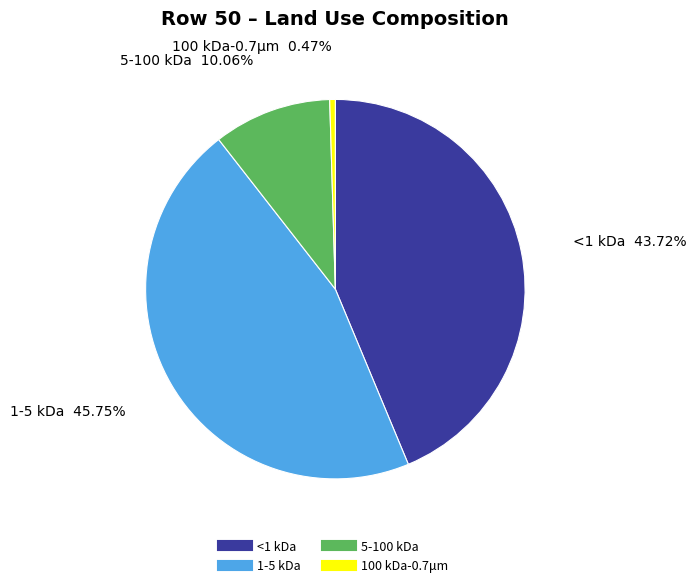

Is there a majority slice in this chart?

No